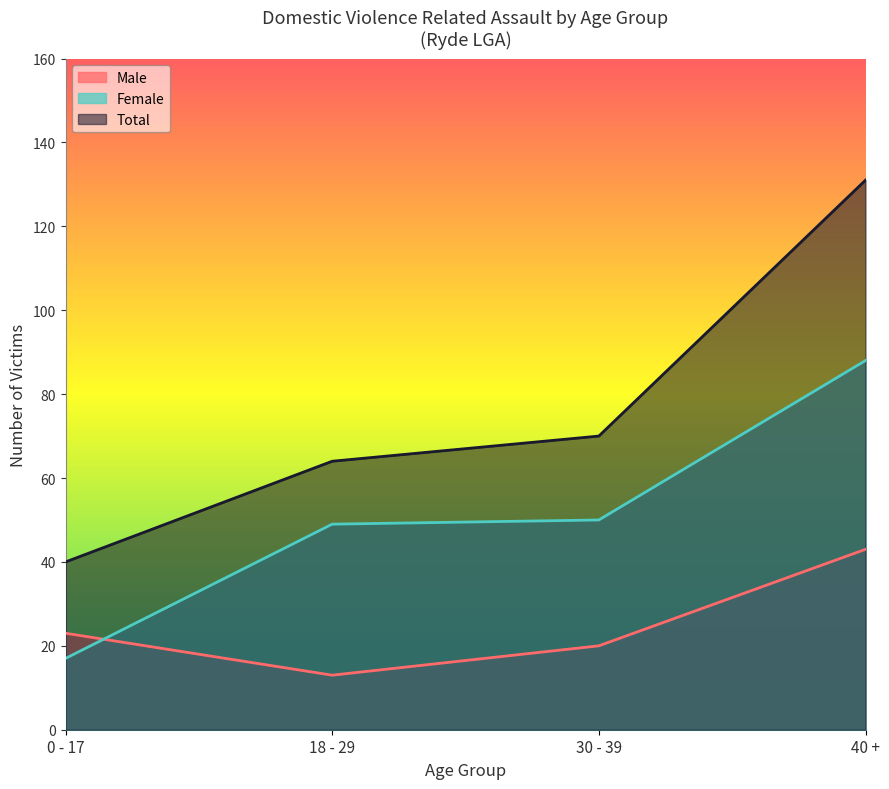

What is the total value across all series at 0 - 17?

80